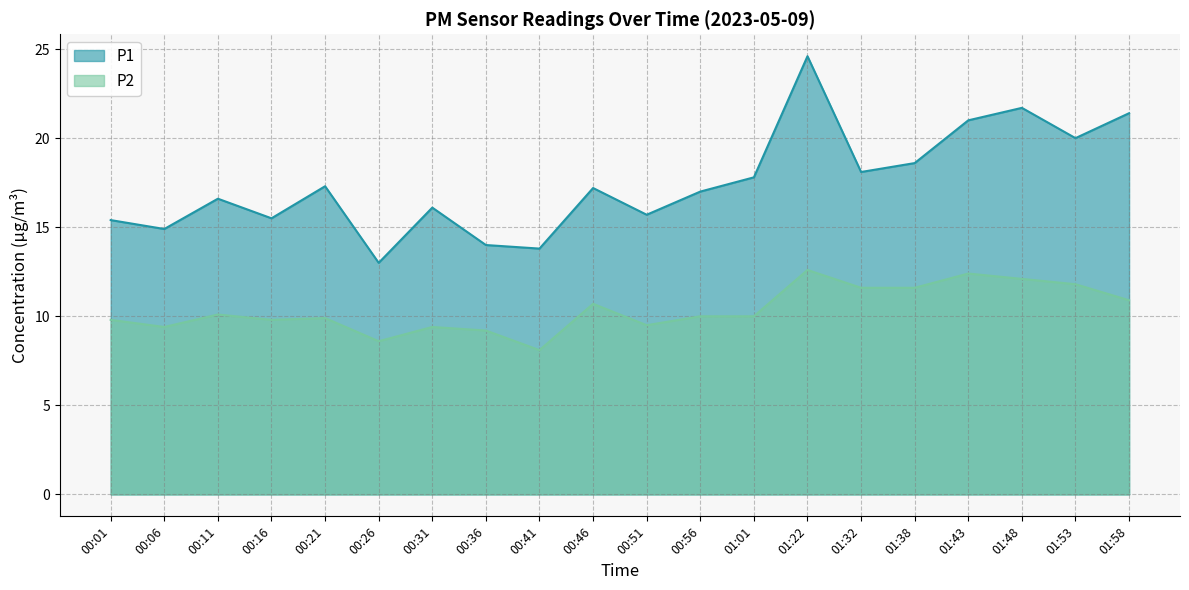

What is the maximum value for P1?

24.6